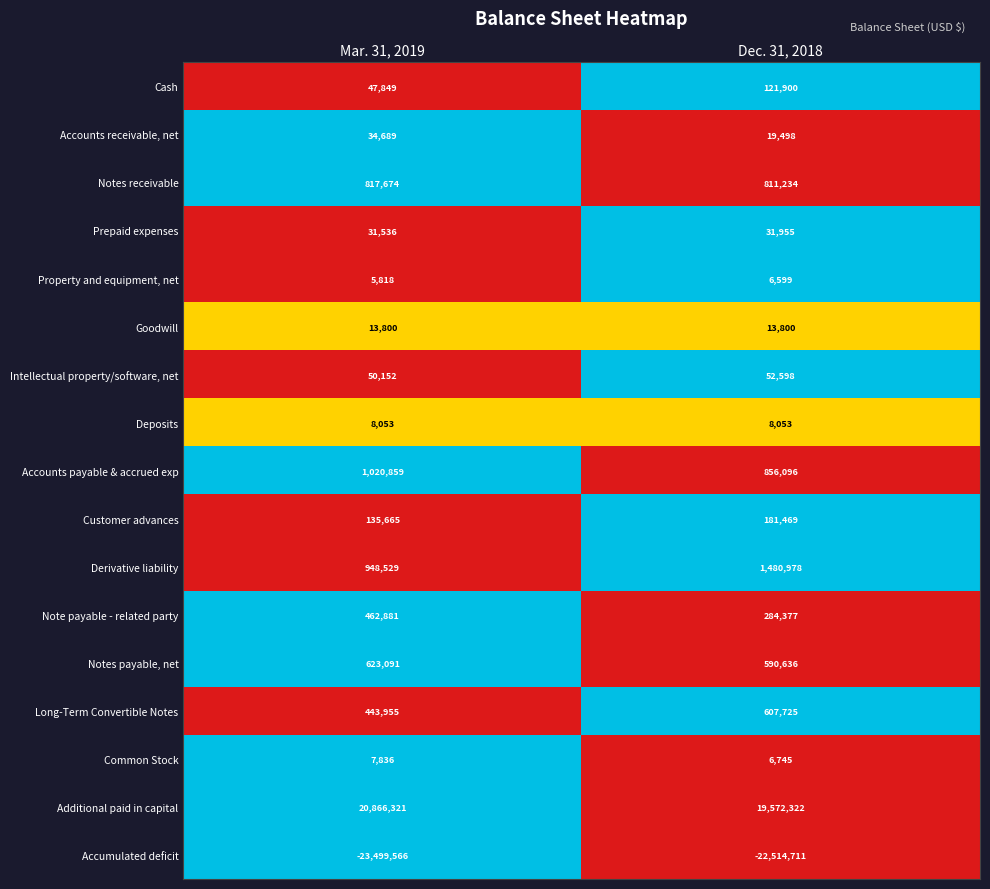

How many categories are shown in the chart?

2